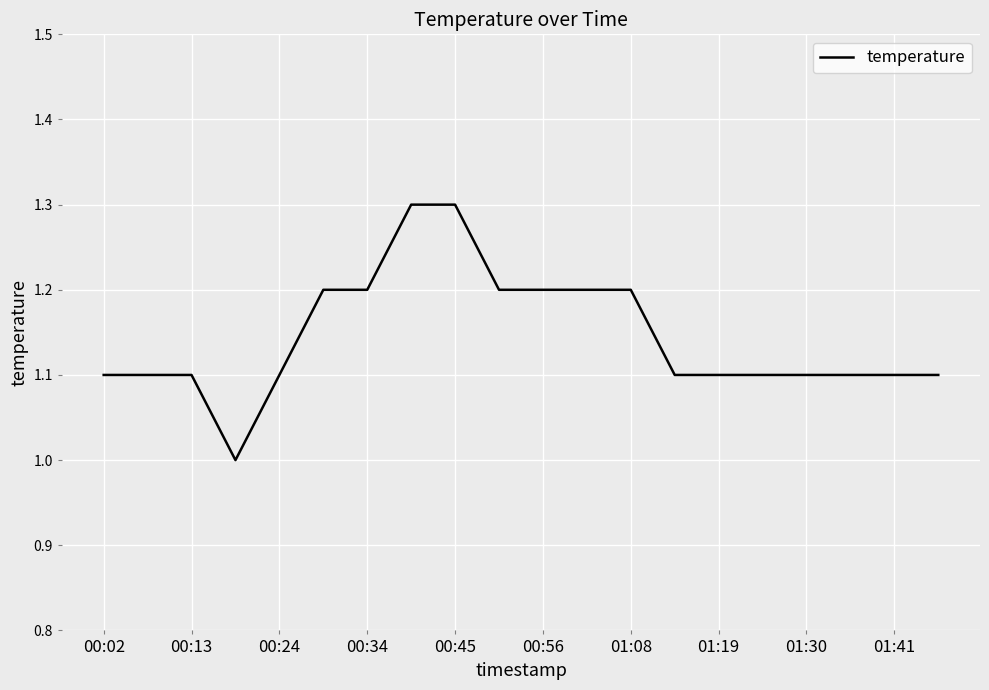

What is the minimum value shown in the chart?

1.0